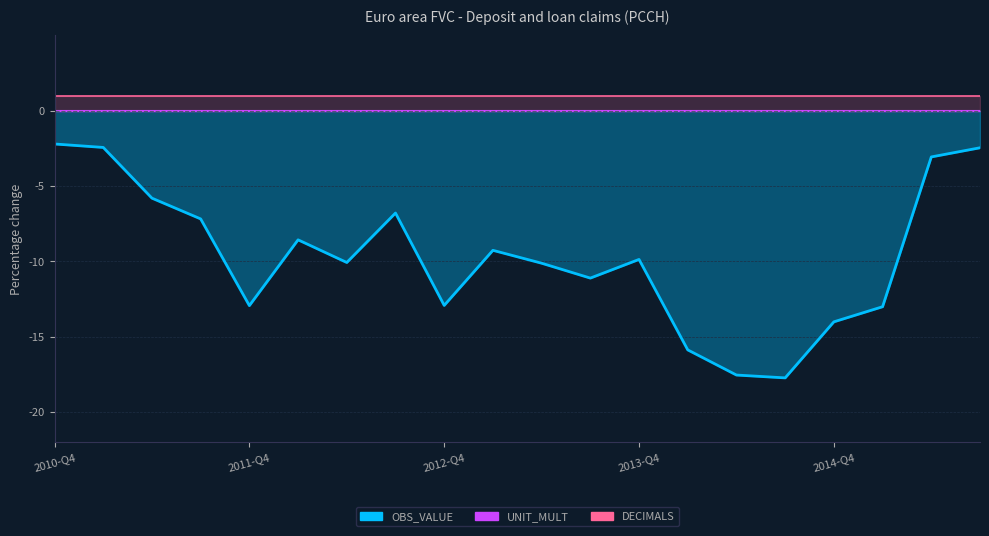

At which label is DECIMALS closest to 1?

2010-Q4